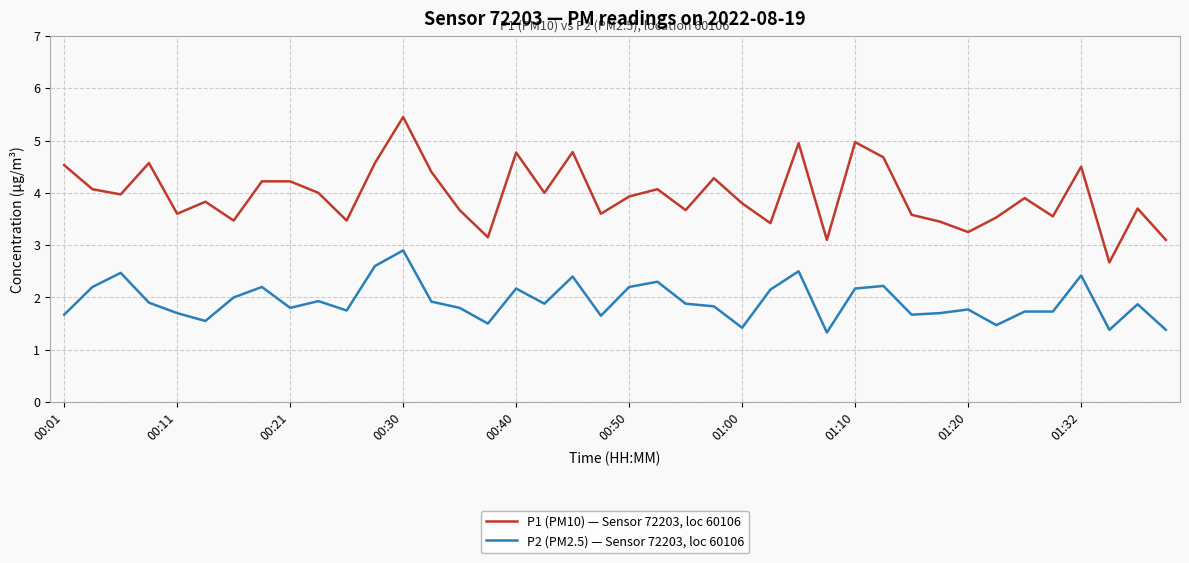

True or false: P1 (PM10) — Sensor 72203, loc 60106 and P2 (PM2.5) — Sensor 72203, loc 60106 intersect in this chart.

False